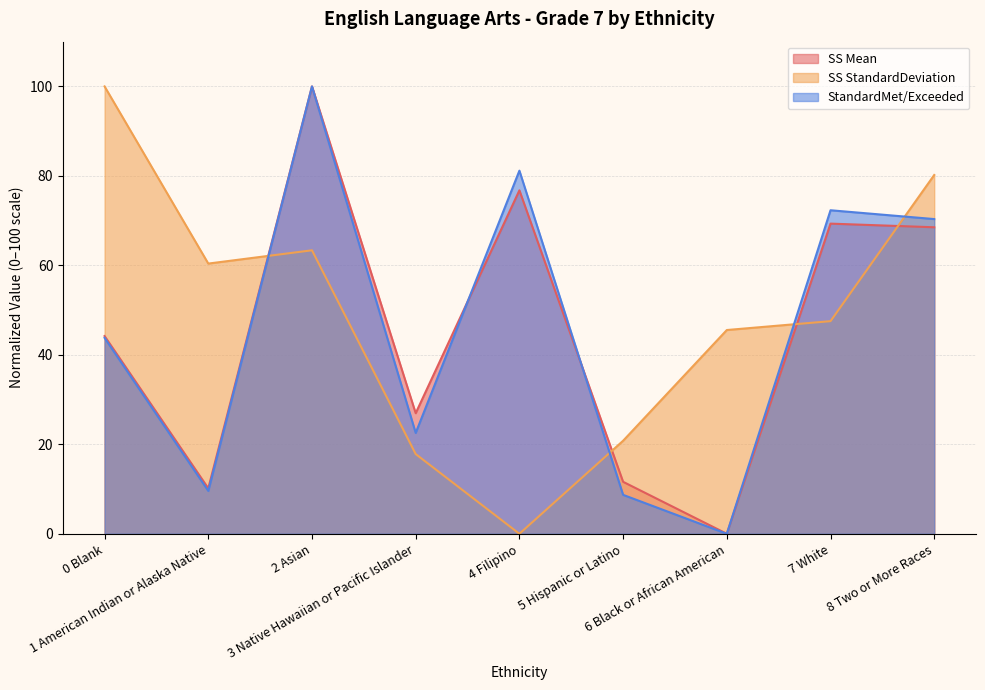

Where does the SS Mean series first go above 44?

0 Blank